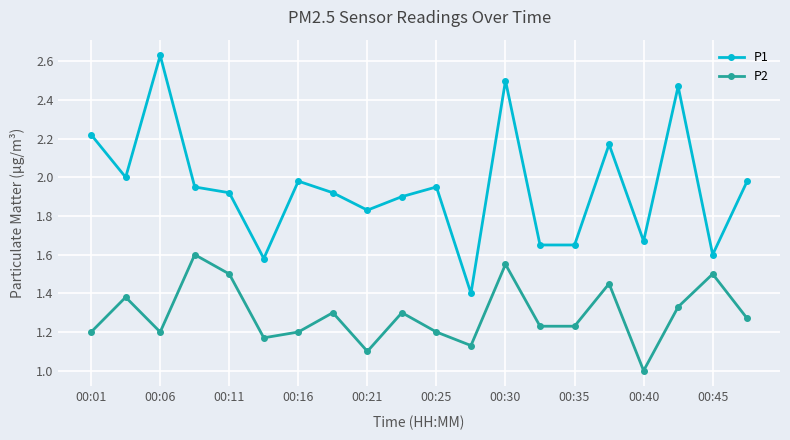

How many P2 values are between 1 and 2?

20